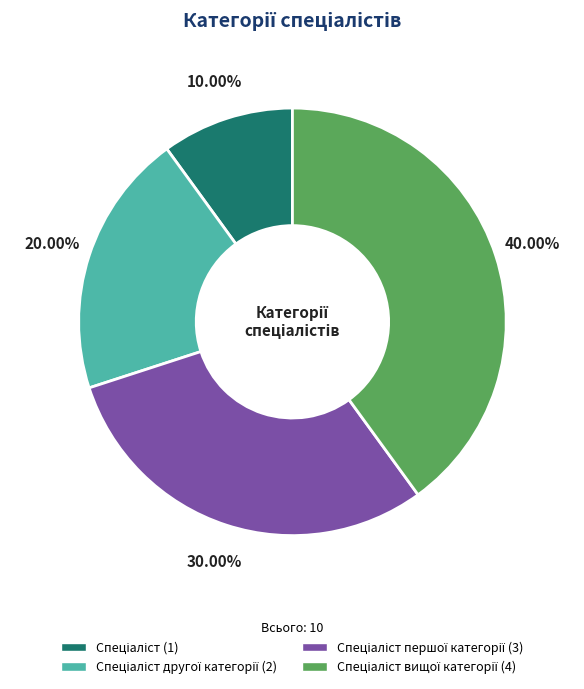

Is there any slice that represents more than half of the pie?

No